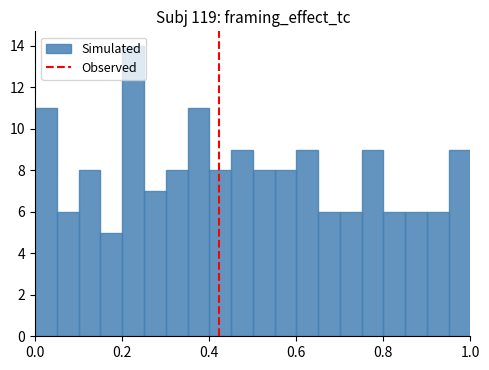

Around what value on the x-axis is the tallest bar? Give the approximate position of its centre, as read against the axis.

0.22